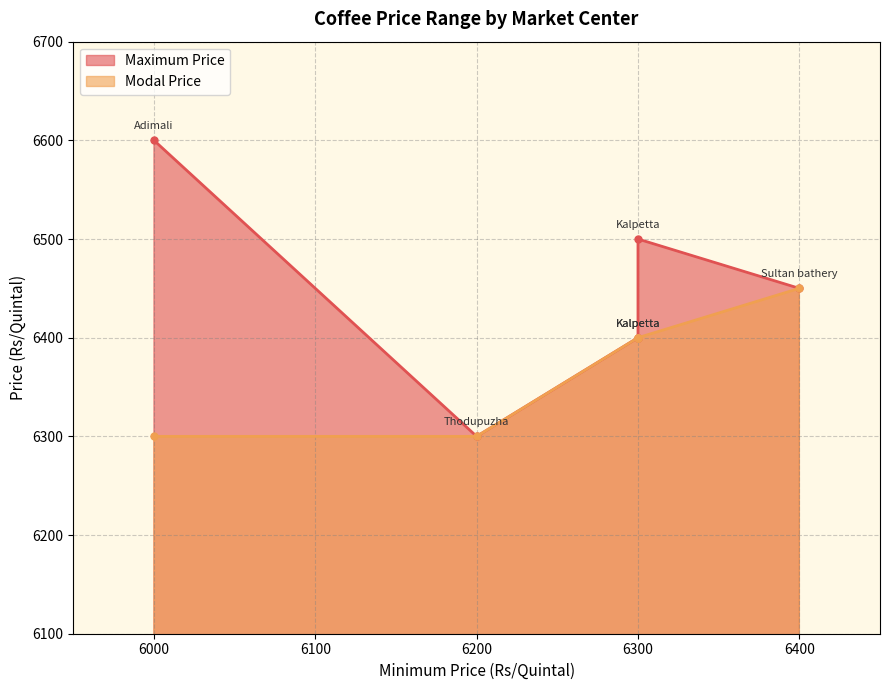

What is the total value across all series at Adimali?

12900